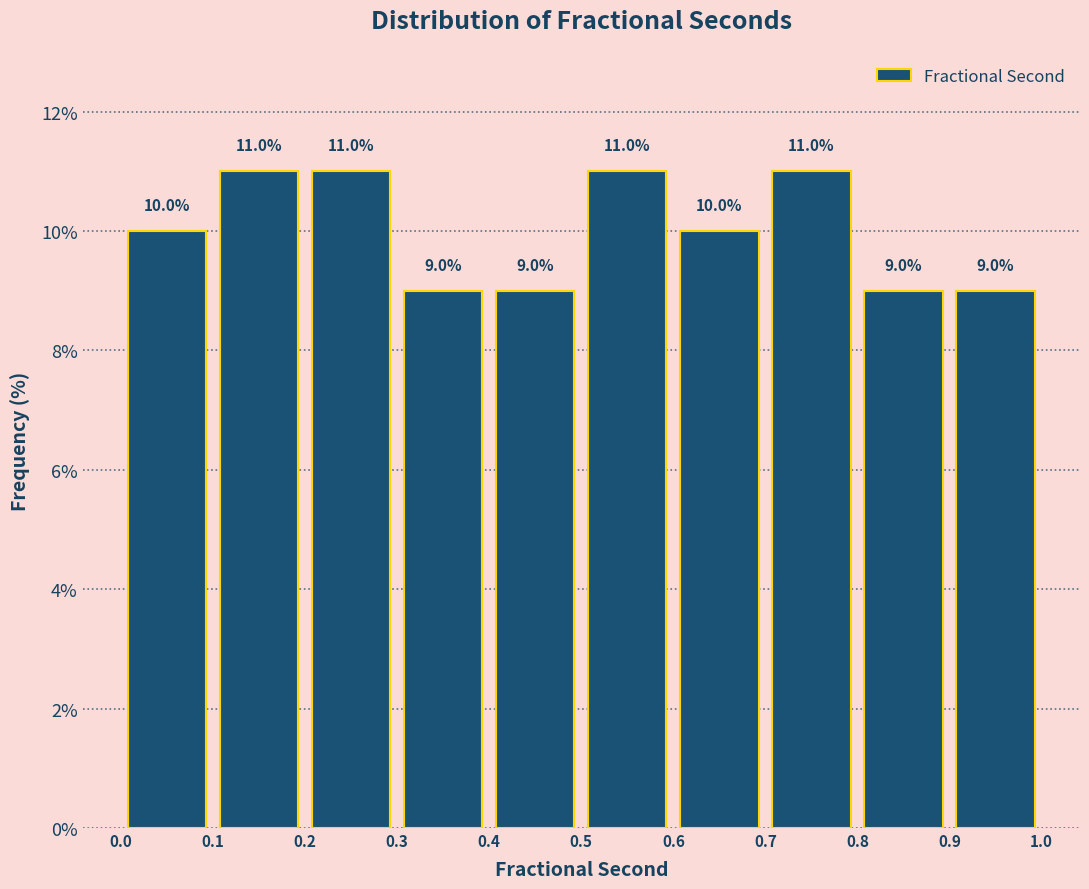

How tall is the bar that spans 0.2 to 0.3 on the x-axis?

11.0